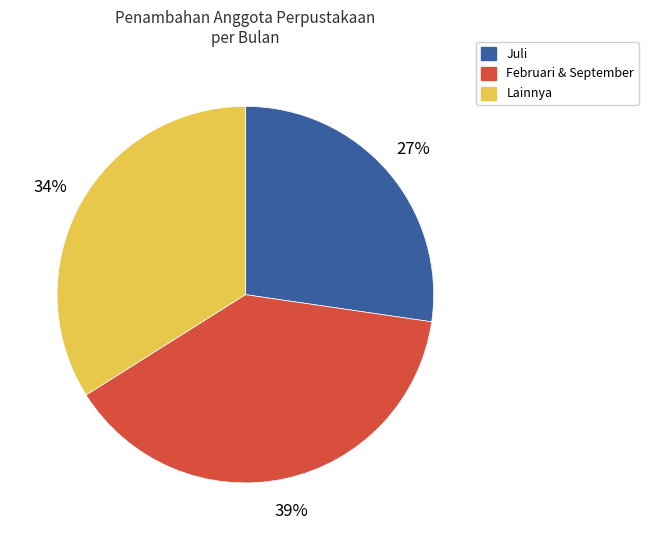

Does Juli account for over 50% of the chart?

No